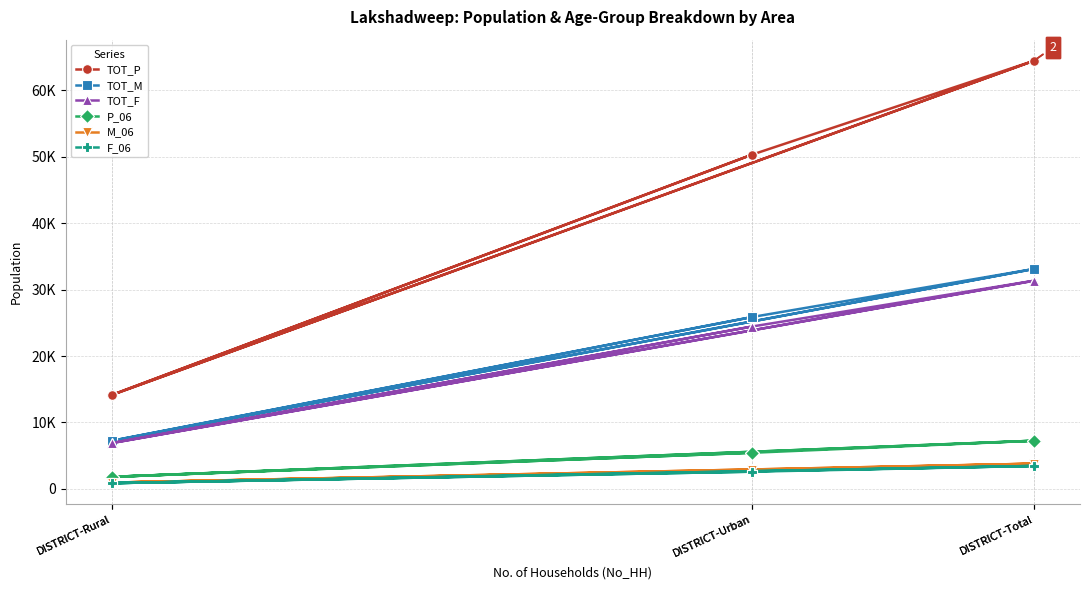

At which label does TOT_F first exceed 24452?

DISTRICT-Total